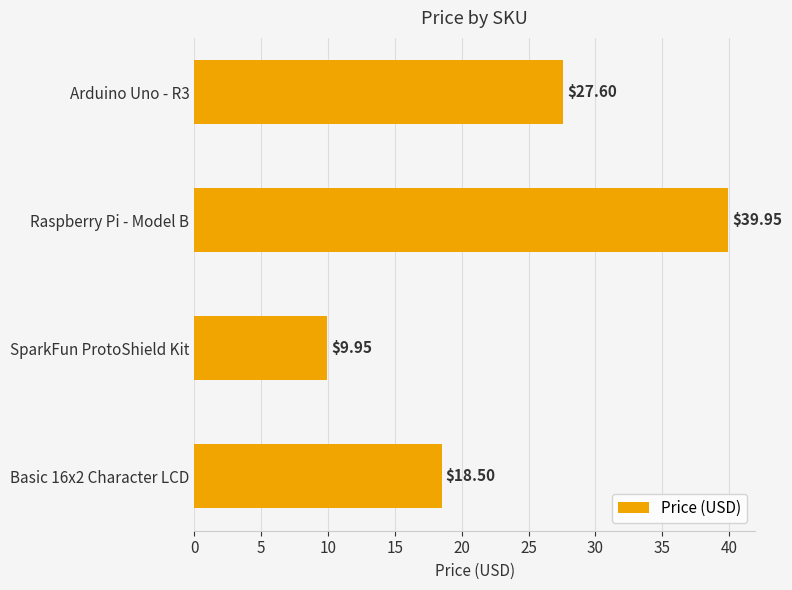

How many data points are above 27?

2